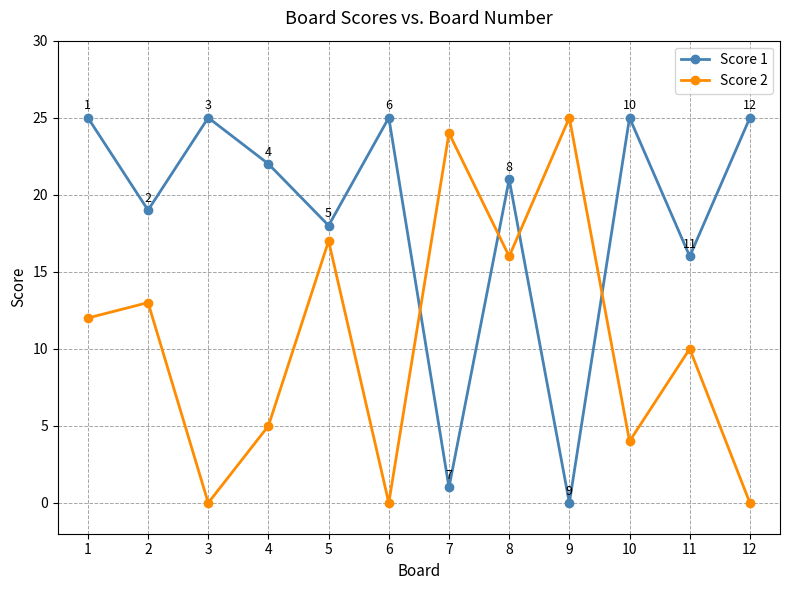

Is the value of Score 2 at 6 greater than the value of Score 1 at 4?

No